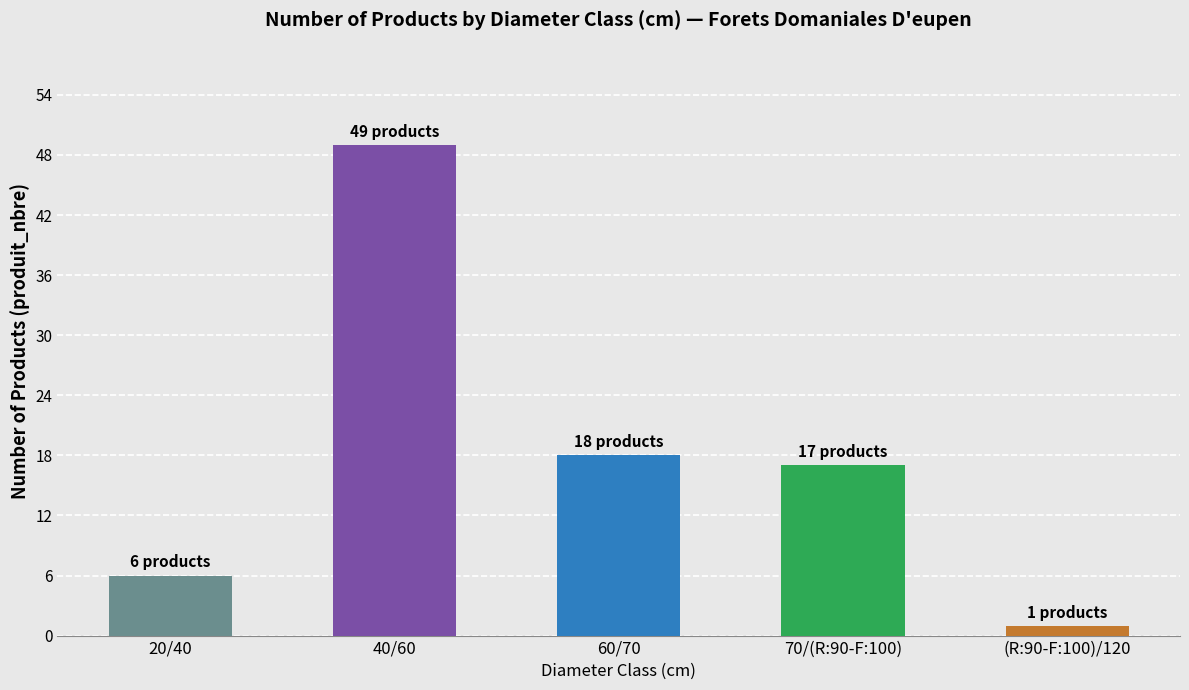

How many distinct data groups are displayed?

1